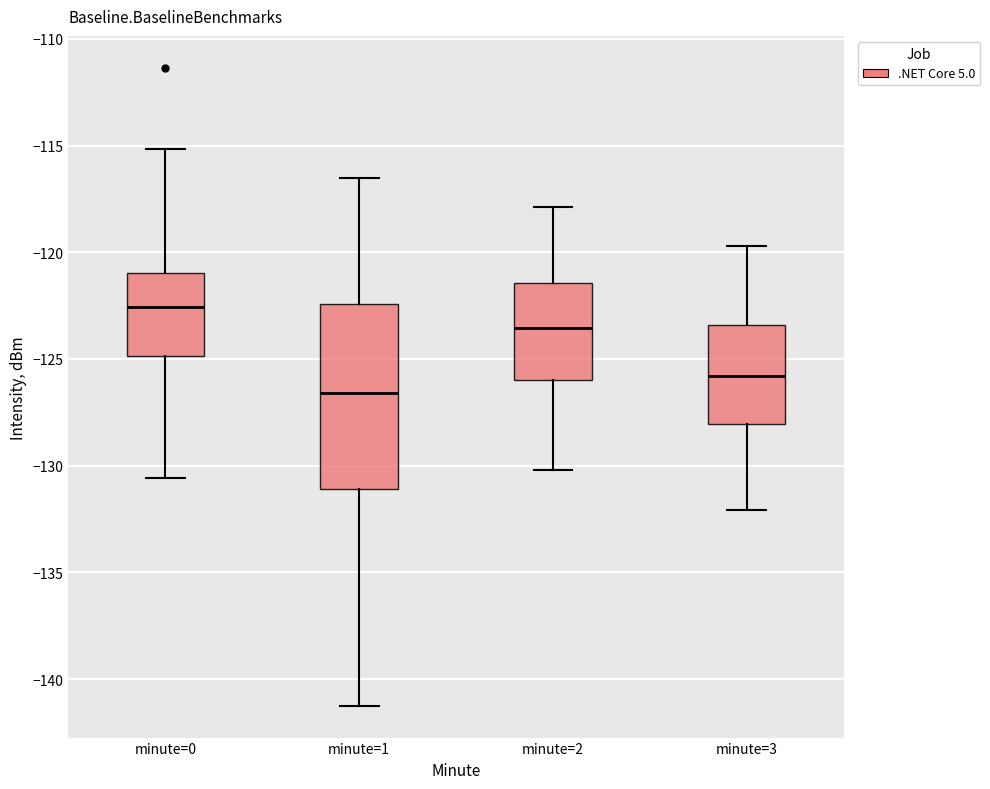

Which box's median line is the highest?

minute=0